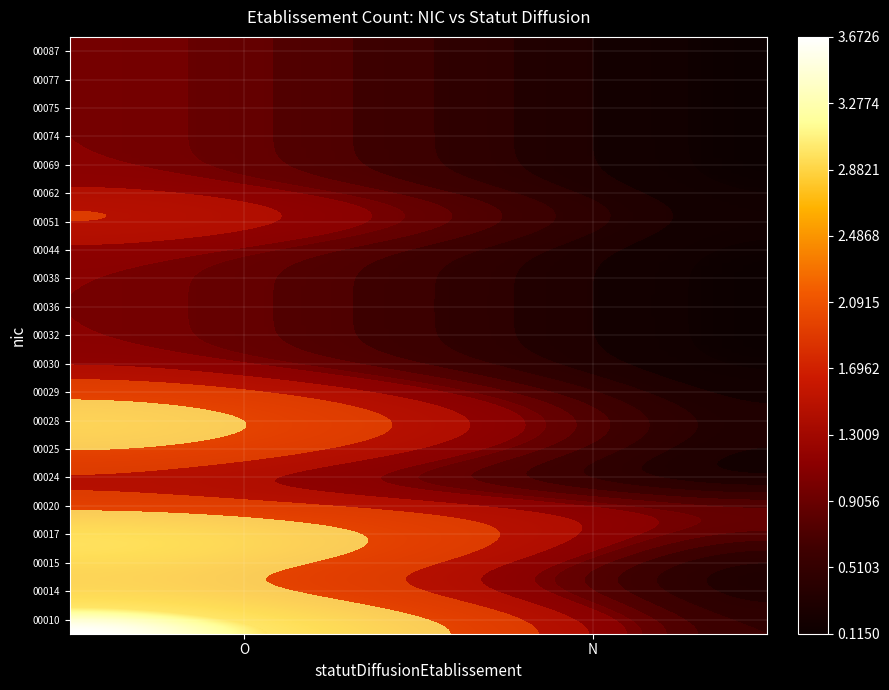

Where is 00062 nearest to the value 0?

N